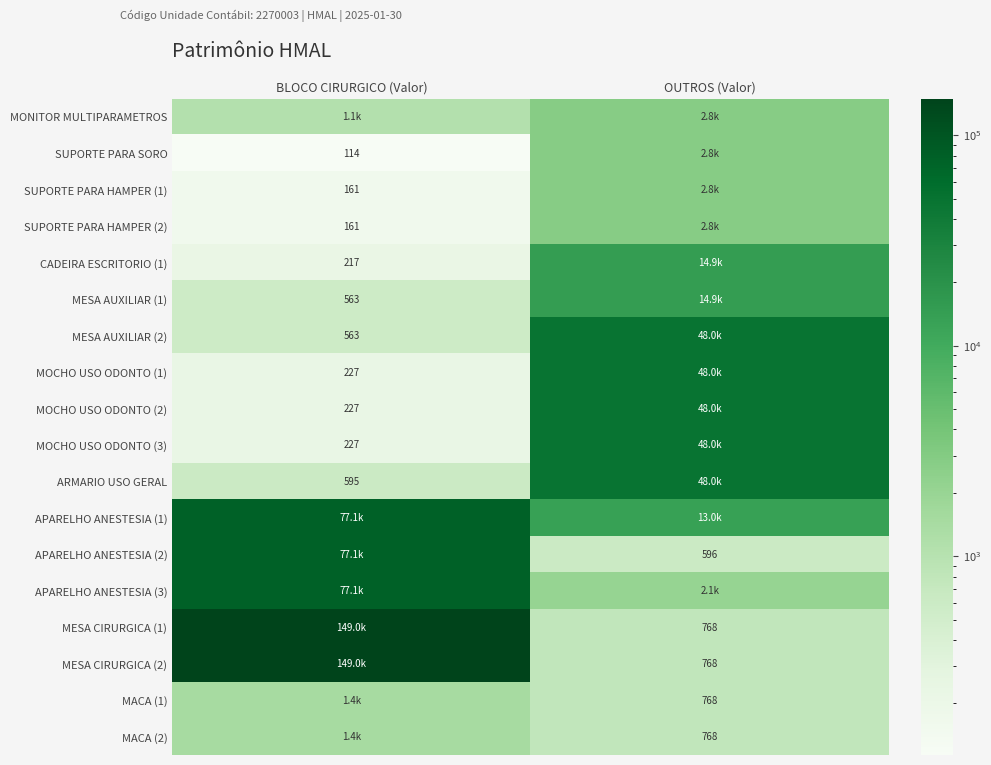

Which series has the widest spread of values?

MESA CIRURGICA (1)